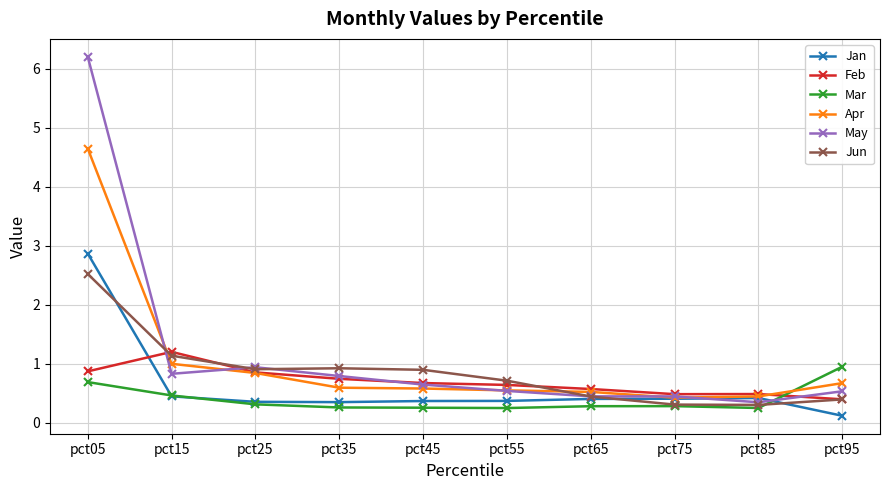

True or false: Apr has a value of 1.1 at pct05.

False